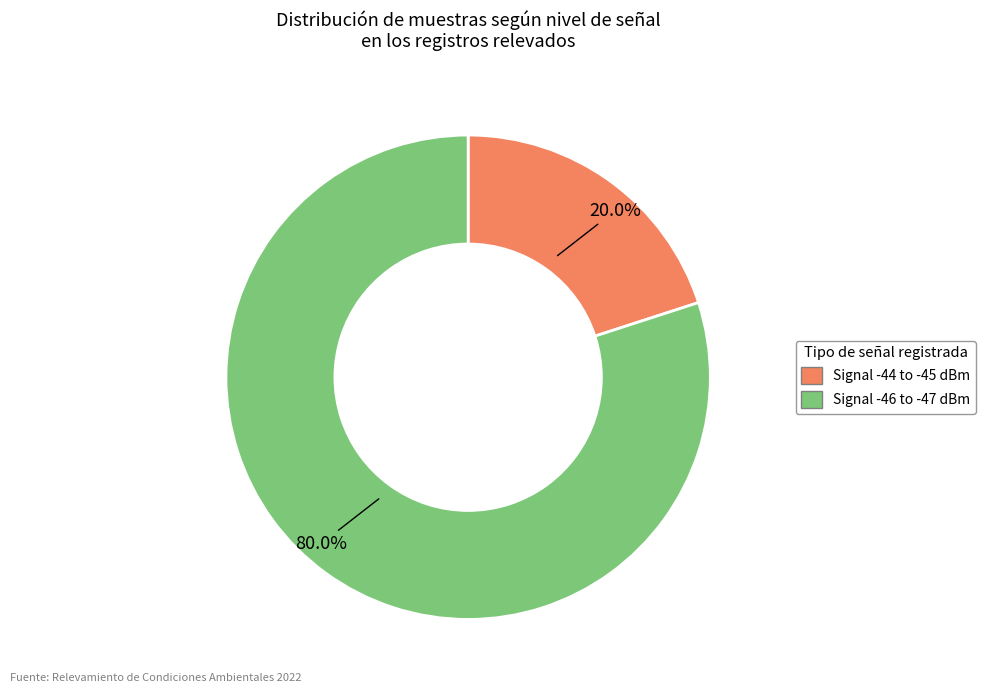

Is there a majority slice in this chart?

Yes